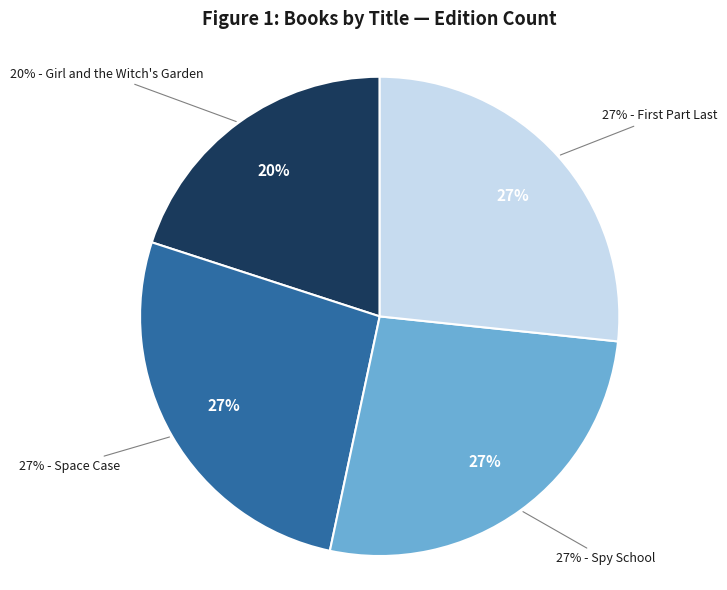

Which slice is the largest?

Space Case